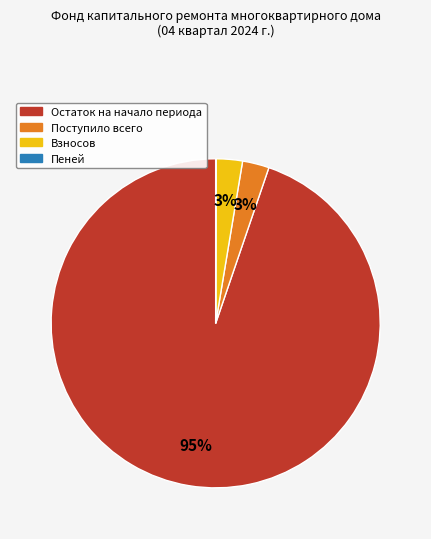

Is there any slice that represents more than half of the pie?

Yes